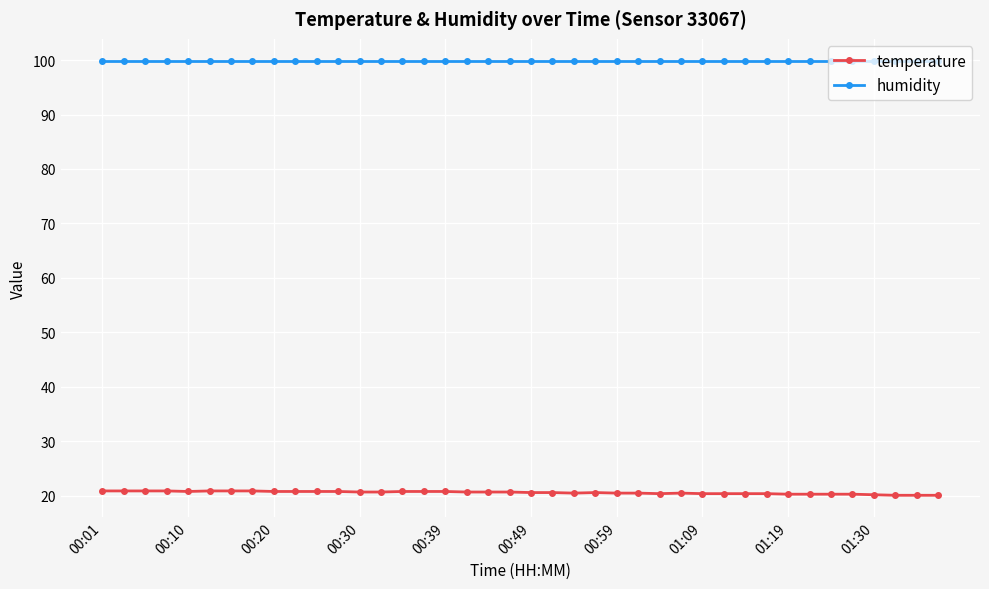

What is the maximum value for humidity?

99.9